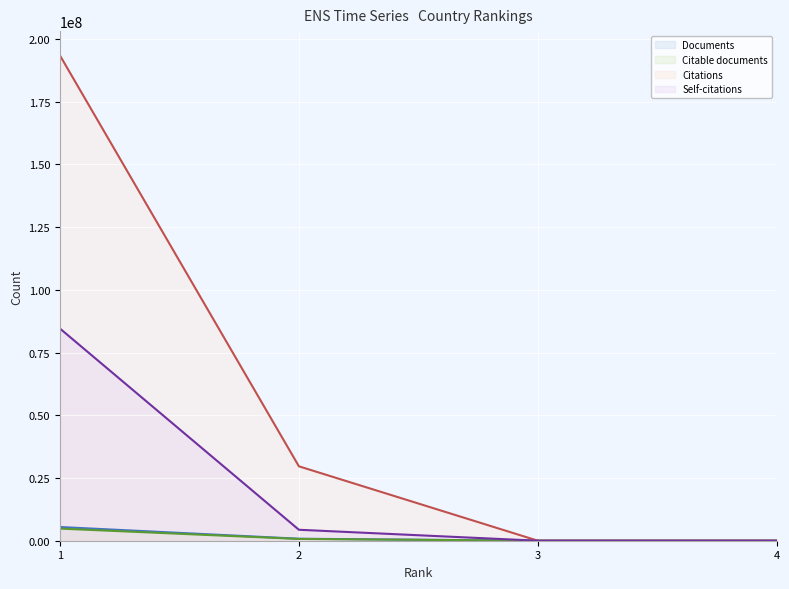

Which category has the highest value in the Documents line series?

1